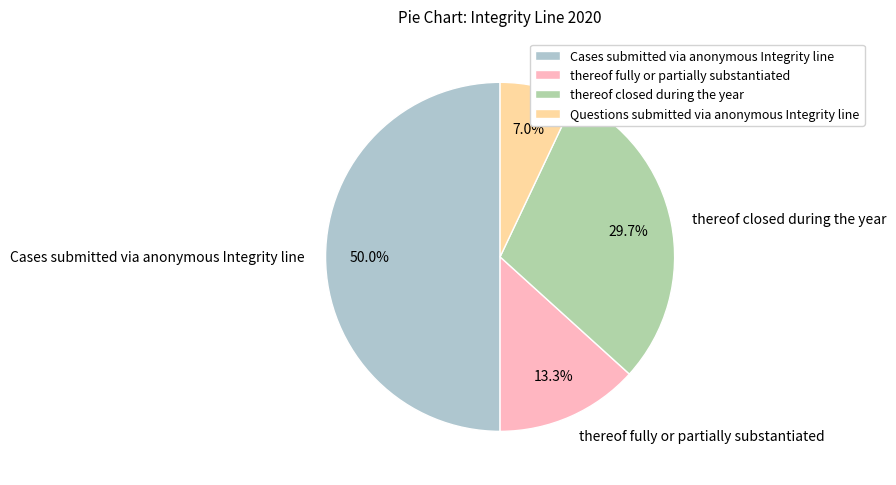

To the nearest percent, what is the average slice percentage?

25%